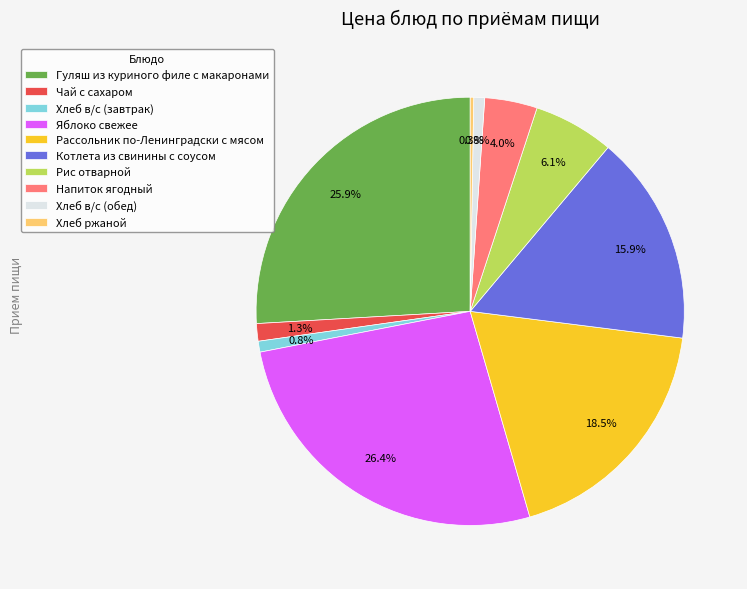

Which slice is the largest?

Яблоко свежее